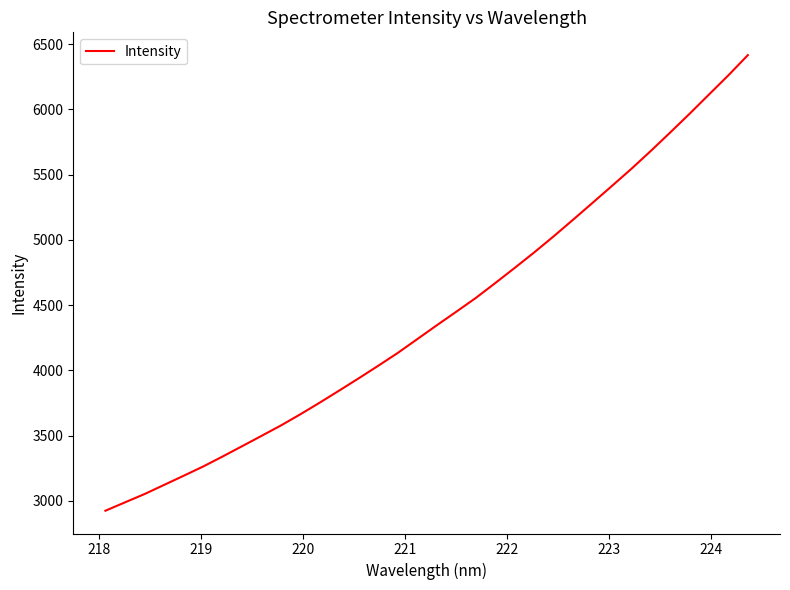

What is the maximum value shown in the chart?

6416.6